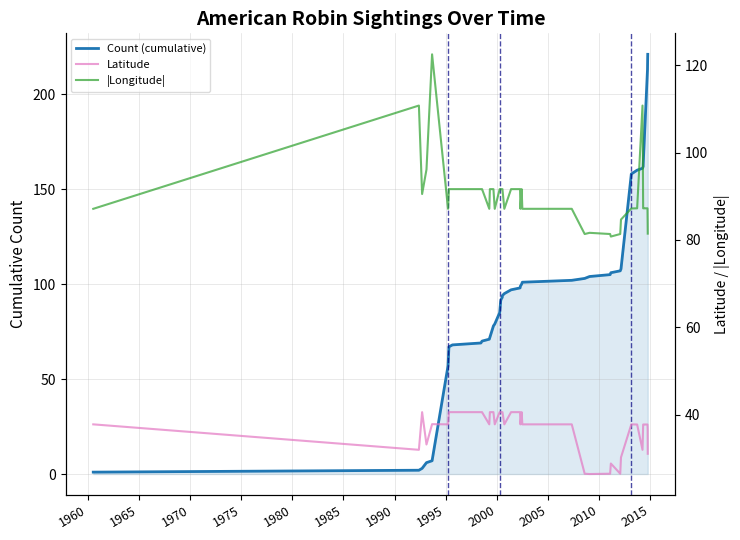

What is the sum of all |Longitude| values?

3602.2